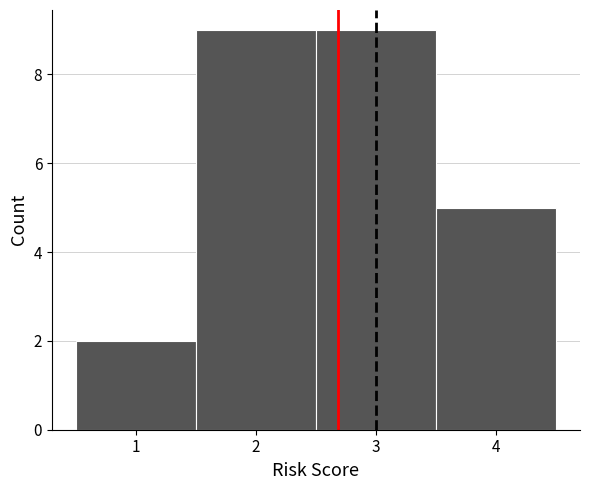

How tall is the bar that spans 2.5 to 3.5 on the x-axis? The values are not printed on the chart, so give them approximately, as read against the axis.

9